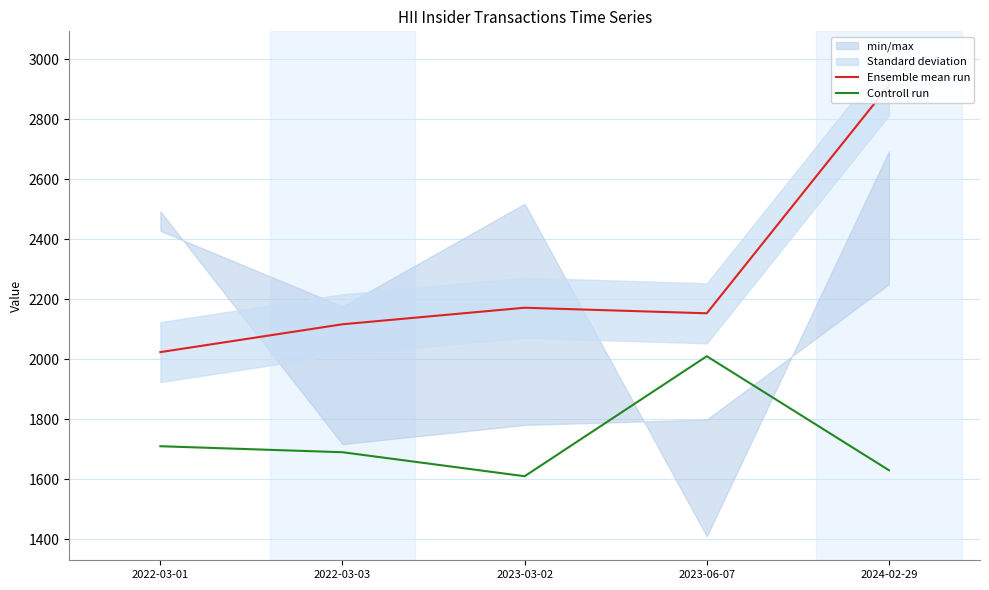

How many lines are shown in the chart?

2